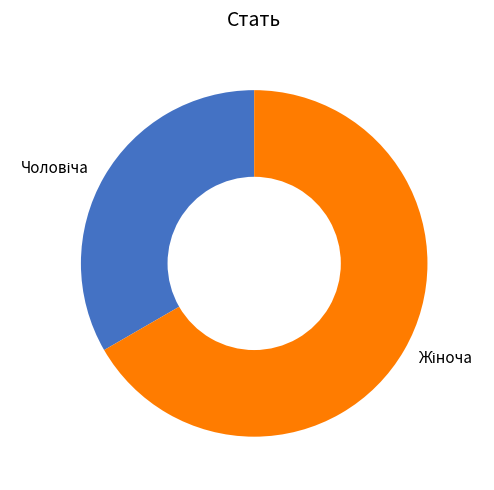

Count the number of slices in the pie.

2